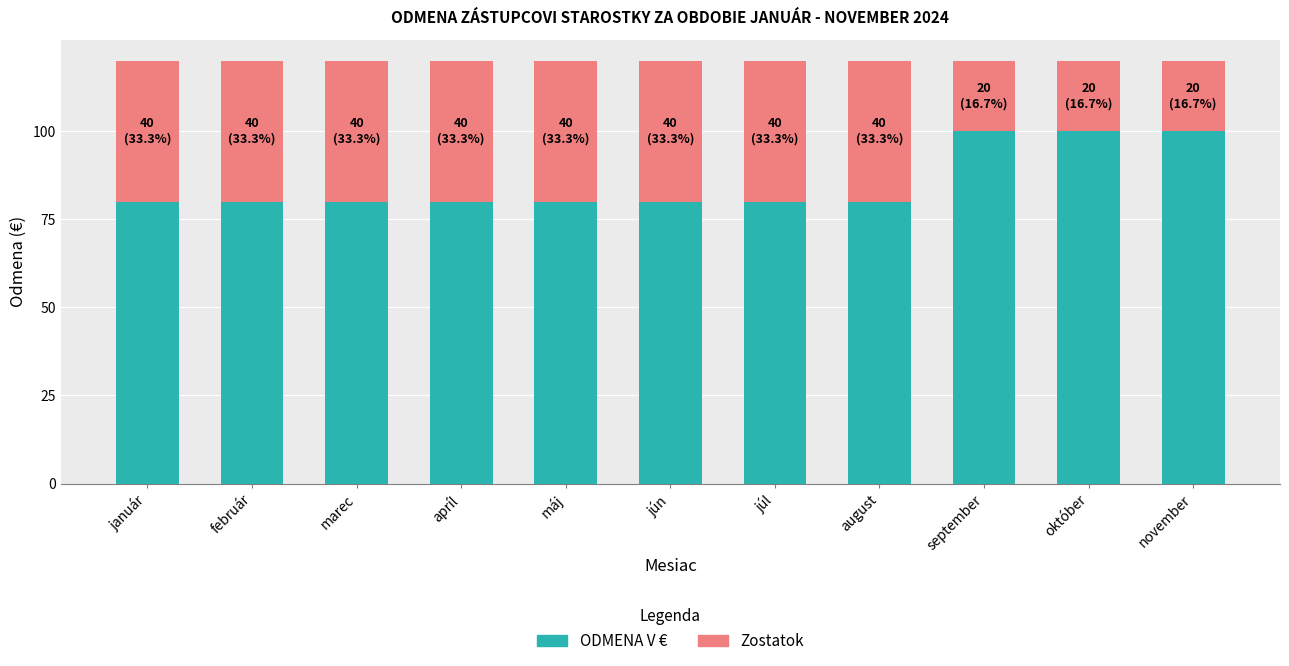

What is the total value across all series at august?

120